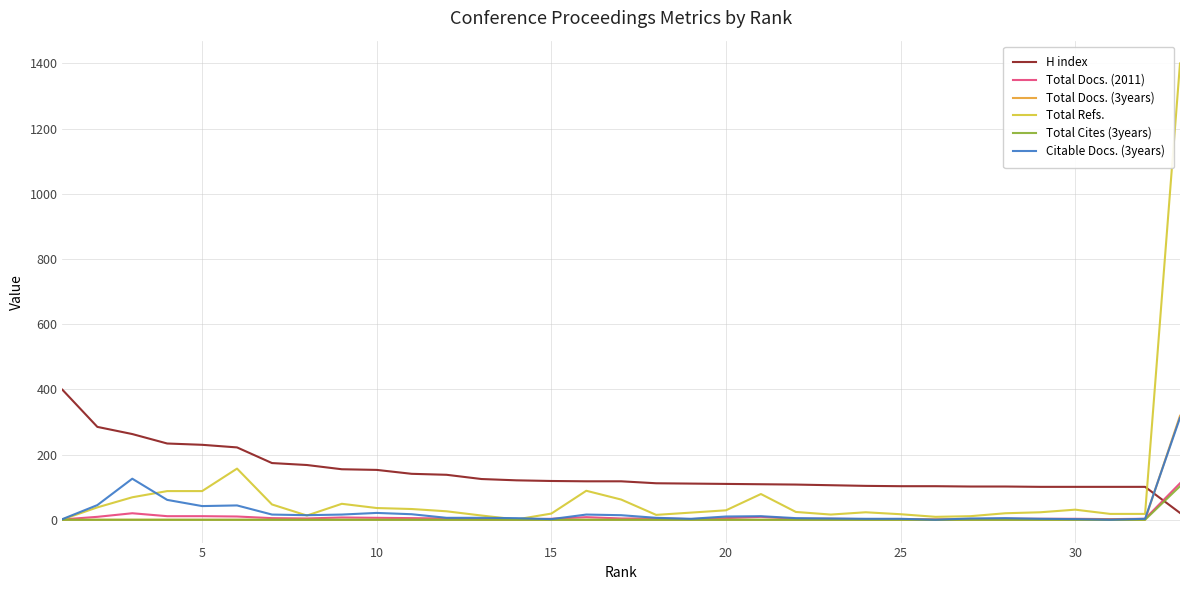

Which series has the largest total across all categories?

H index